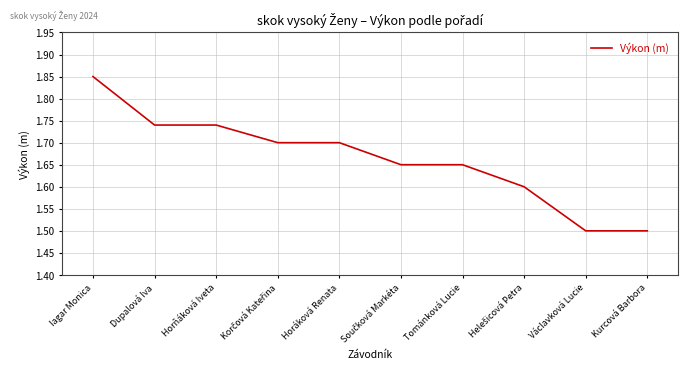

What position from the right is Tománková Lucie?

4